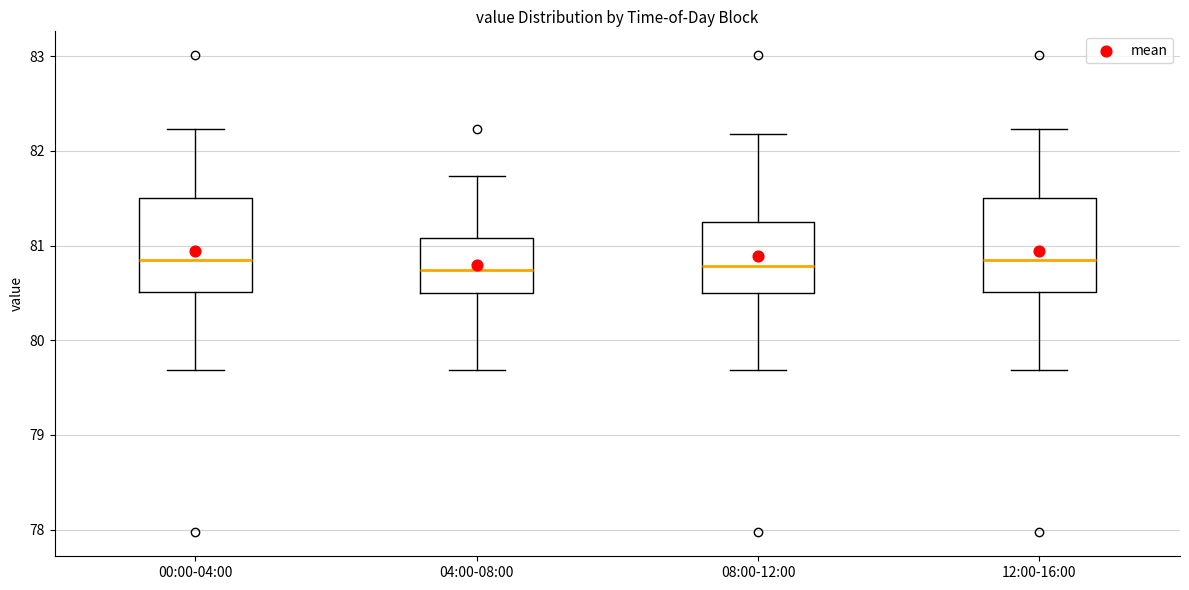

Where does the lower whisker of the box for 04:00-08:00 end on the y-axis? The values are not printed on the chart, so give them approximately, as read against the axis.

79.7